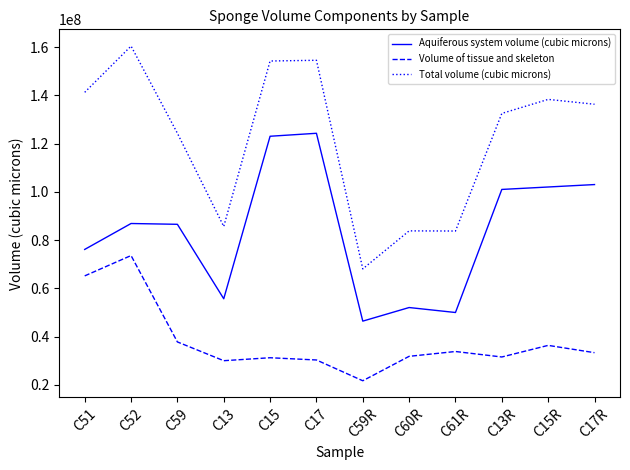

True or false: Volume of tissue and skeleton and Total volume (cubic microns) cross at least once.

False